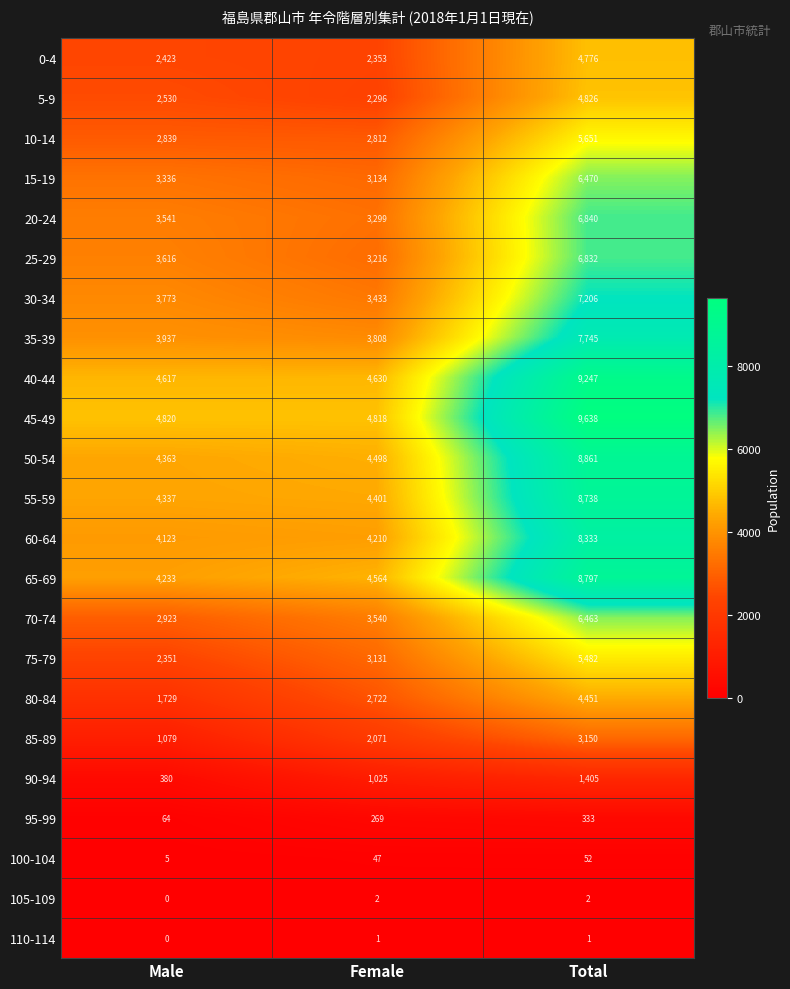

What is the spread (max minus min) of values at Male?

4820